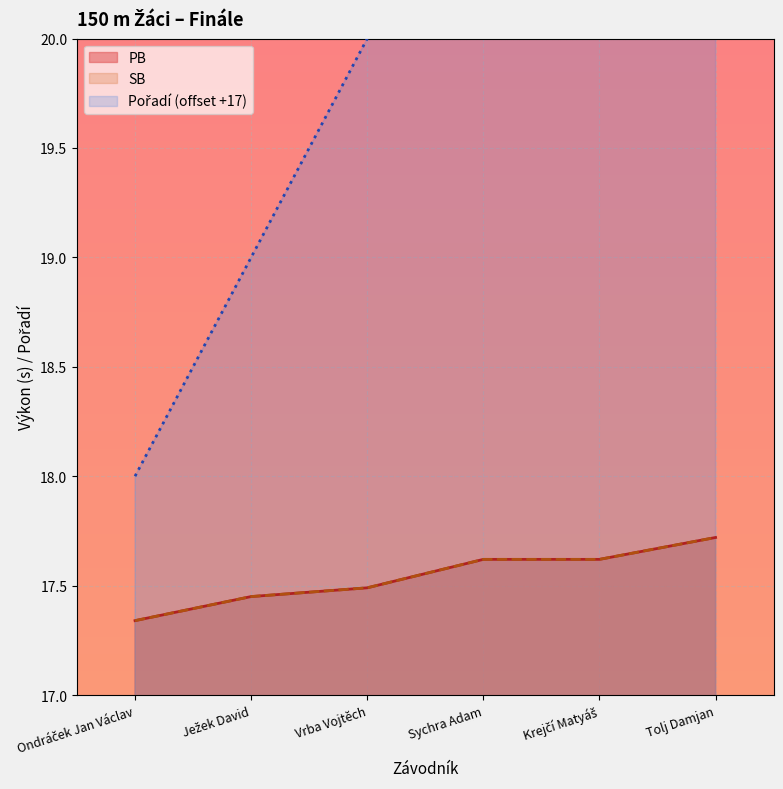

How many distinct data groups are displayed?

3